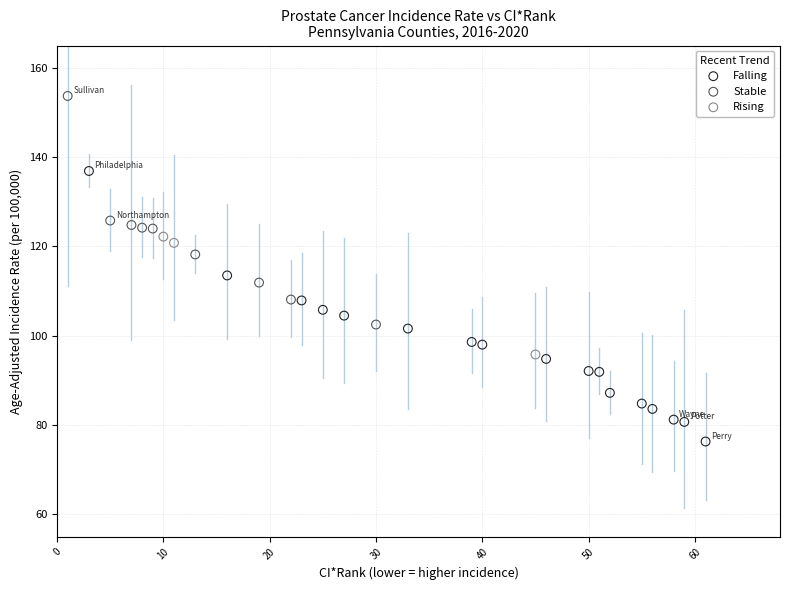

Which series has the widest spread of Y values?

Falling